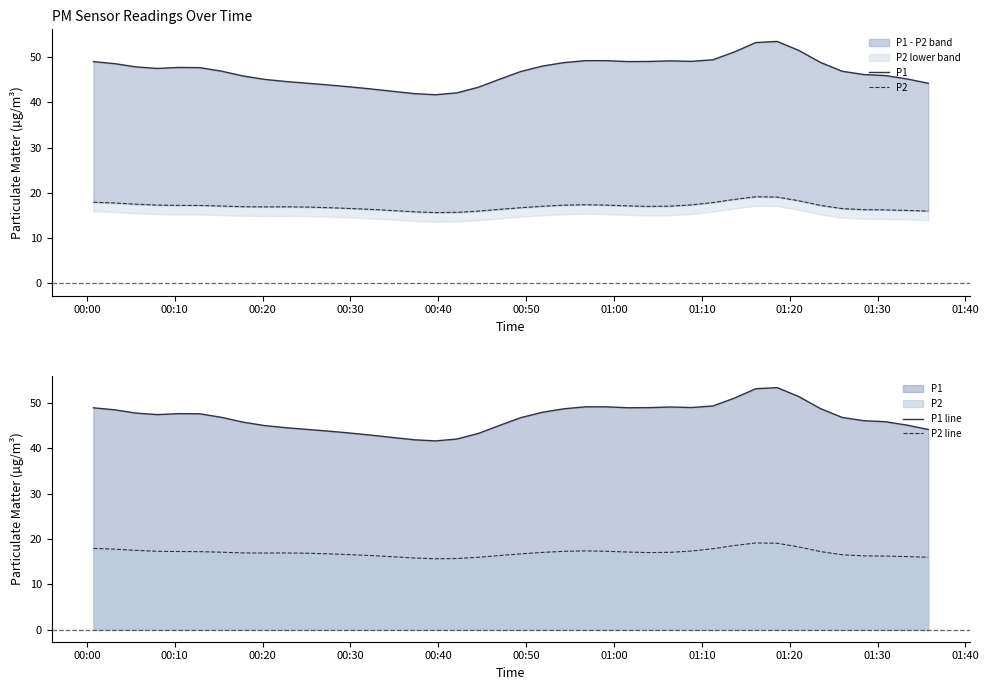

How many interior local valleys does the P1 line series have?

4